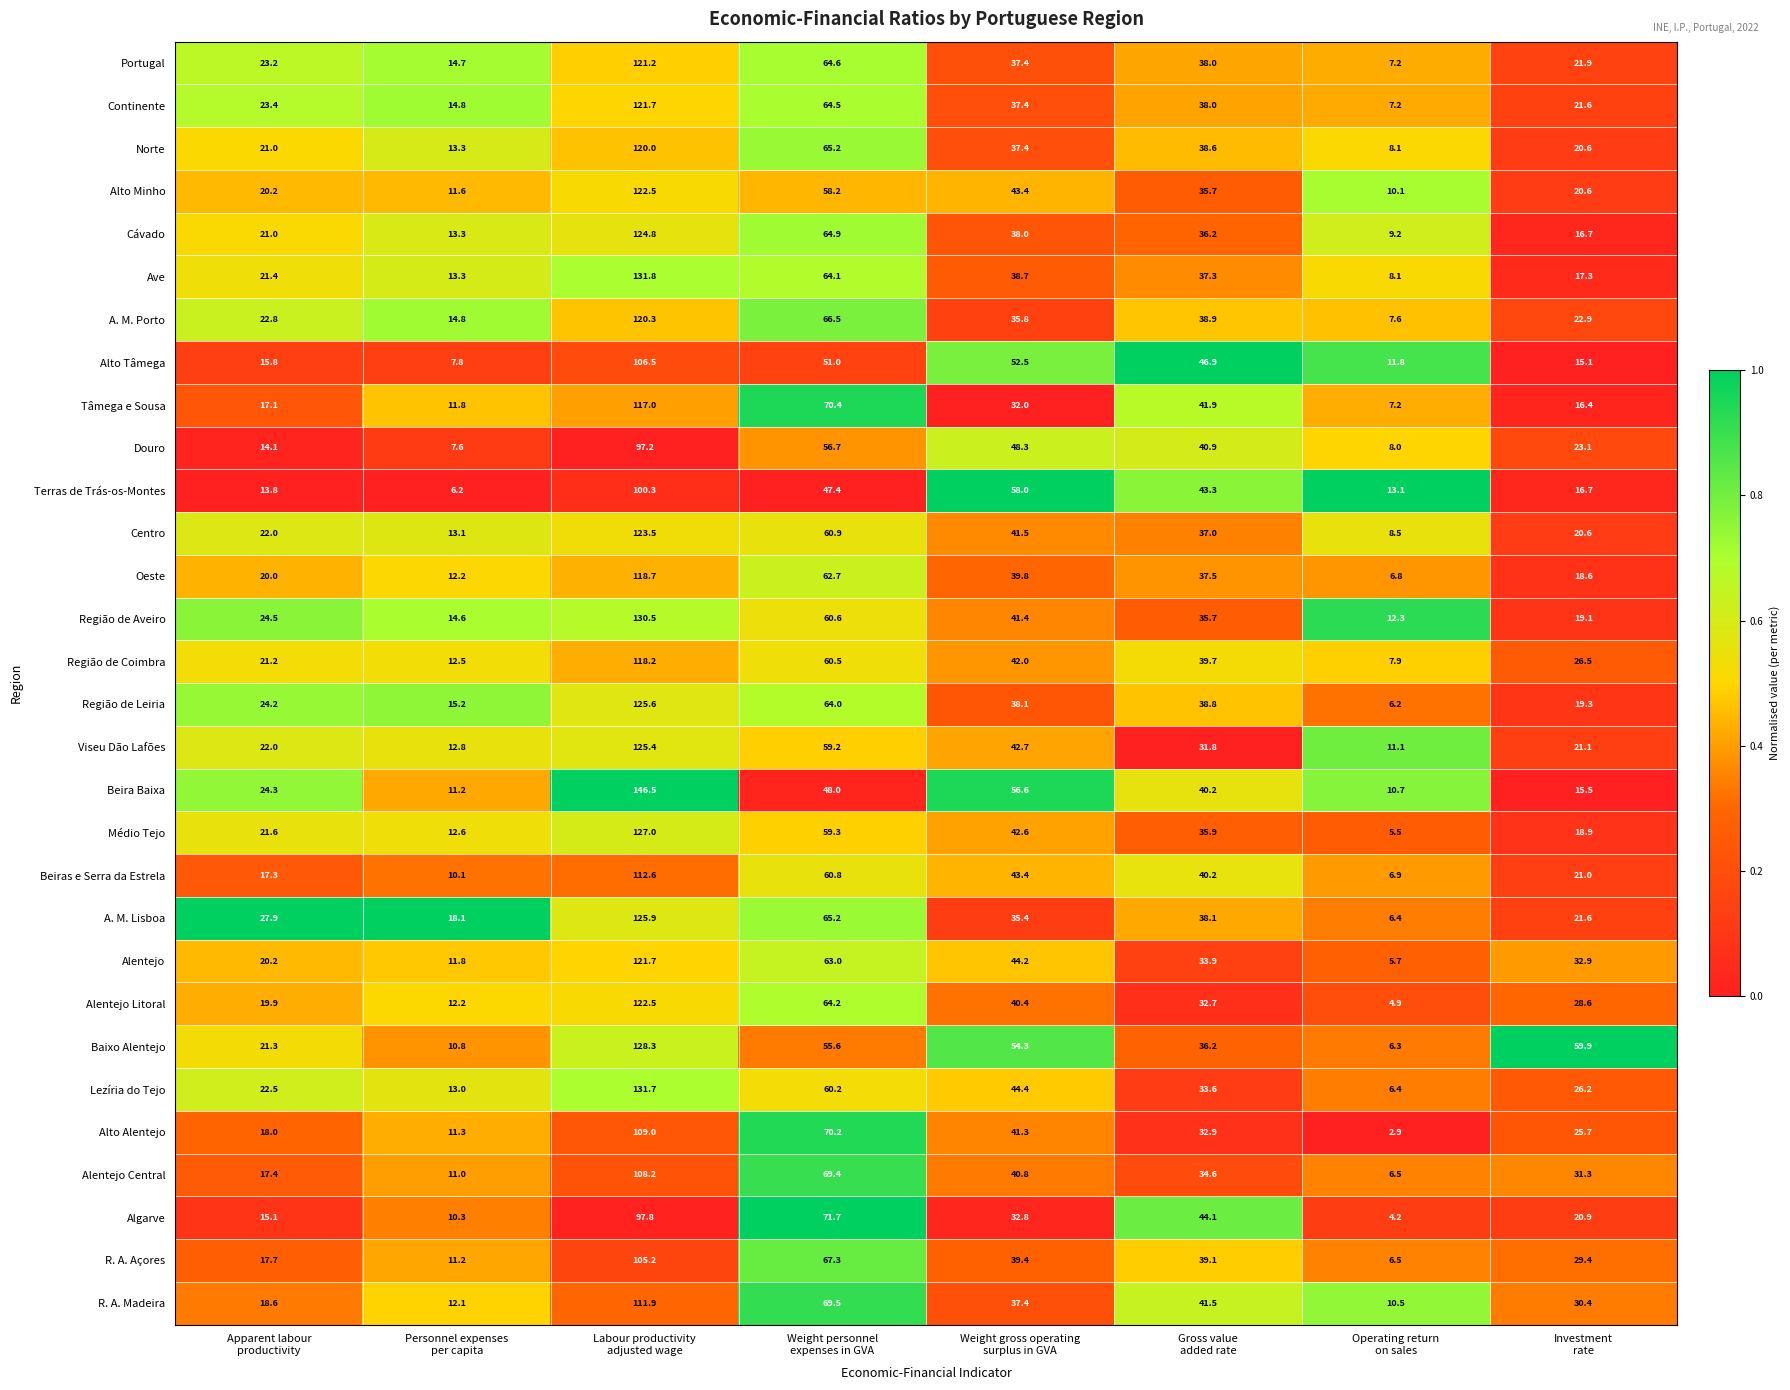

At how many categories does at least one series exceed 18?

7